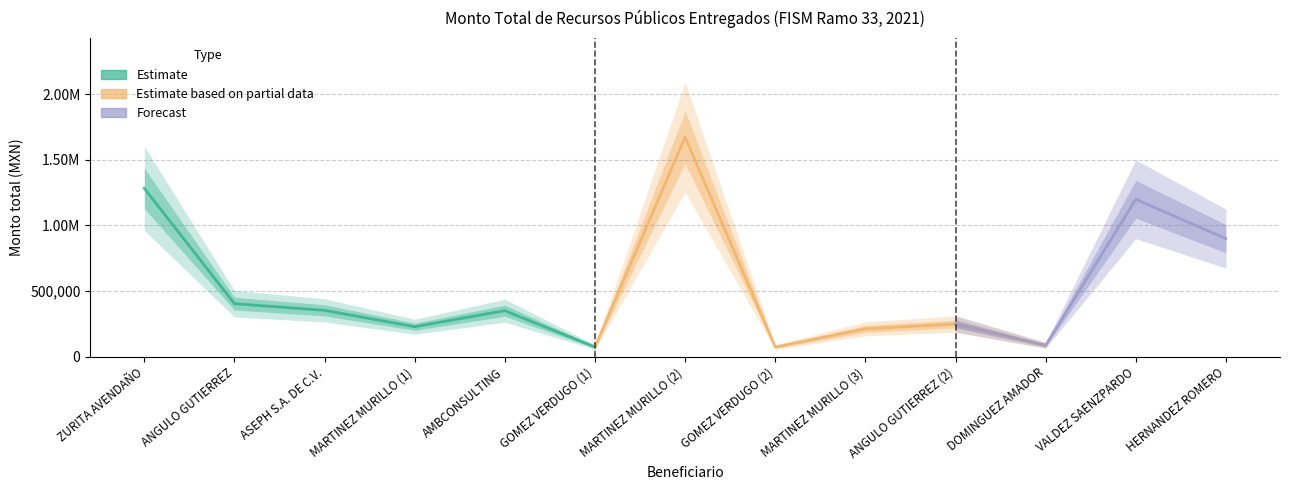

What is the average value?

545128.5